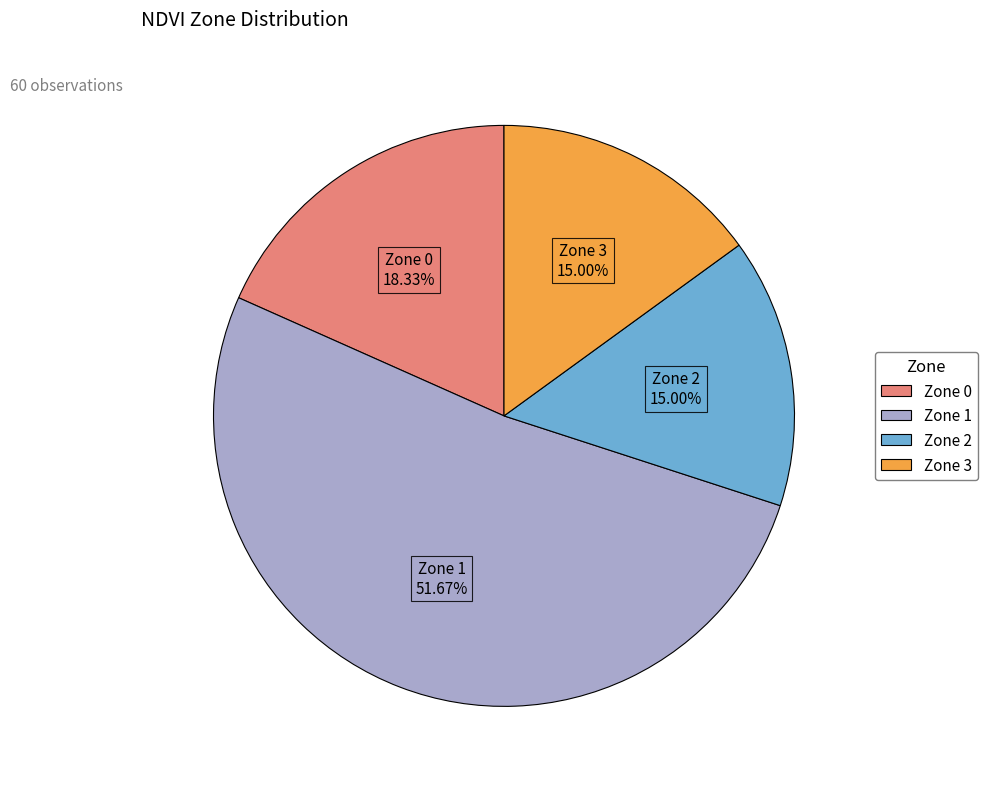

Which slice is the largest?

Zone 1